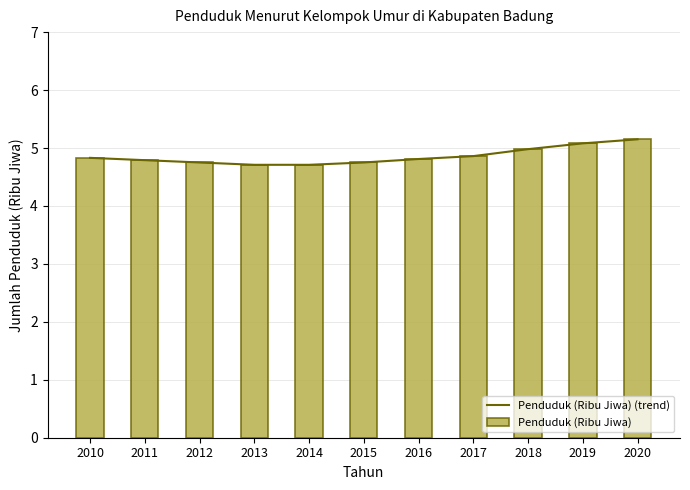

Reading left to right, list all the values displayed in this chart.

Penduduk (Ribu Jiwa) (trend): 2010=4.8	2011=4.8	2012=4.8	2013=4.7	2014=4.7	2015=4.8	2016=4.8	2017=4.9	2018=5.0	2019=5.1	2020=5.2
Penduduk (Ribu Jiwa): 2010=4.8	2011=4.8	2012=4.8	2013=4.7	2014=4.7	2015=4.8	2016=4.8	2017=4.9	2018=5.0	2019=5.1	2020=5.2